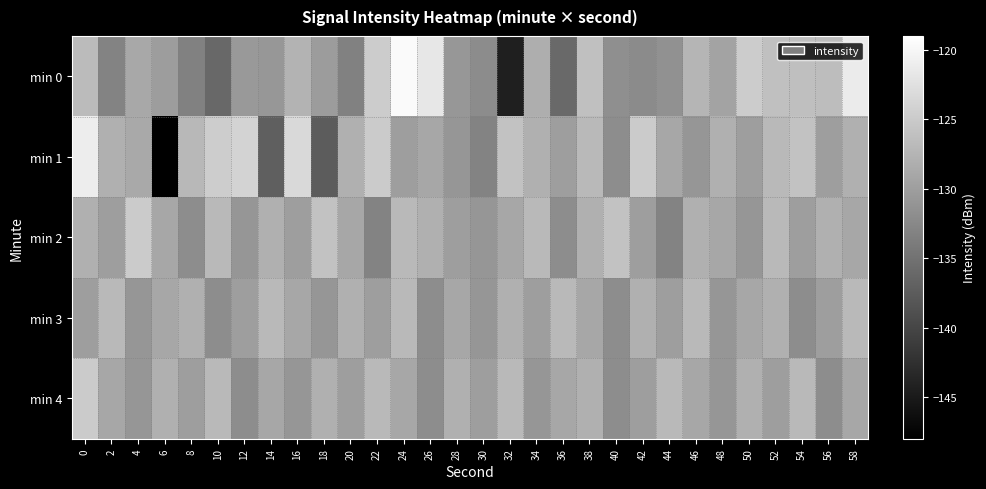

Reading left to right, transcribe all the data shown in this chart.

min 0: 0=-126.7	2=-133.0	4=-128.9	6=-130.1	8=-133.3	10=-136.2	12=-130.6	14=-130.8	16=-127.5	18=-130.2	20=-133.3	22=-124.8	24=-119.6	26=-121.8	28=-130.8	30=-132.1	32=-144.4	34=-128.2	36=-135.9	38=-126.2	40=-131.8	42=-132.2	44=-131.5	46=-127.5	48=-129.4	50=-124.8	52=-126.2	54=-126.3	56=-126.5	58=-121.3
min 1: 0=-121.1	2=-128.1	4=-128.8	6=-147.9	8=-127.1	10=-124.7	12=-124.0	14=-137.2	16=-123.4	18=-137.5	20=-128.0	22=-125.0	24=-130.0	26=-129.0	28=-131.0	30=-133.0	32=-126.0	34=-128.0	36=-130.0	38=-127.0	40=-132.0	42=-125.0	44=-129.0	46=-131.0	48=-128.0	50=-130.0	52=-127.0	54=-126.0	56=-130.0	58=-128.0
min 2: 0=-128.0	2=-130.0	4=-125.0	6=-129.0	8=-132.0	10=-127.0	12=-131.0	14=-128.0	16=-130.0	18=-126.0	20=-129.0	22=-133.0	24=-127.0	26=-128.0	28=-130.0	30=-131.0	32=-129.0	34=-127.0	36=-132.0	38=-128.0	40=-126.0	42=-130.0	44=-133.0	46=-128.0	48=-129.0	50=-131.0	52=-127.0	54=-130.0	56=-128.0	58=-129.0
min 3: 0=-130.0	2=-127.0	4=-131.0	6=-129.0	8=-128.0	10=-132.0	12=-130.0	14=-127.0	16=-129.0	18=-131.0	20=-128.0	22=-130.0	24=-127.0	26=-132.0	28=-129.0	30=-131.0	32=-128.0	34=-130.0	36=-127.0	38=-129.0	40=-132.0	42=-128.0	44=-130.0	46=-127.0	48=-131.0	50=-129.0	52=-128.0	54=-132.0	56=-130.0	58=-127.0
min 4: 0=-125.0	2=-129.0	4=-131.0	6=-128.0	8=-130.0	10=-127.0	12=-132.0	14=-129.0	16=-131.0	18=-128.0	20=-130.0	22=-127.0	24=-129.0	26=-132.0	28=-128.0	30=-130.0	32=-127.0	34=-131.0	36=-129.0	38=-128.0	40=-132.0	42=-130.0	44=-127.0	46=-129.0	48=-131.0	50=-128.0	52=-130.0	54=-127.0	56=-132.0	58=-129.0